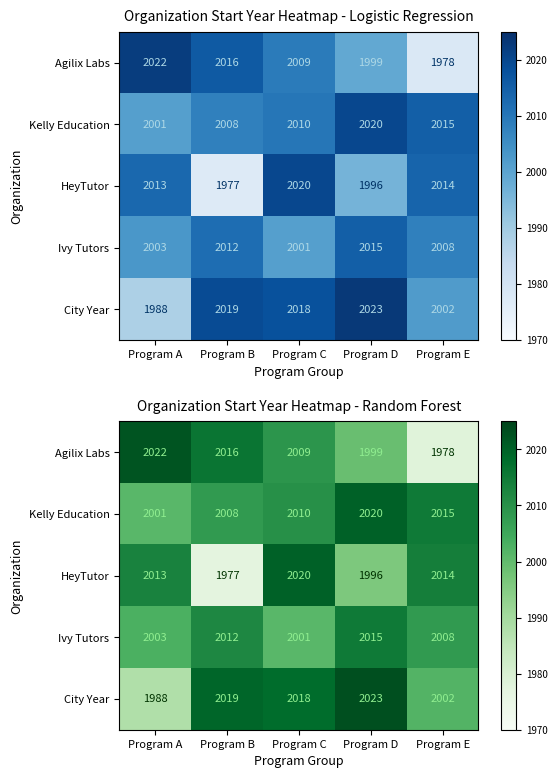

What value does the HeyTutor series have at Program E, to the nearest 5?

2015